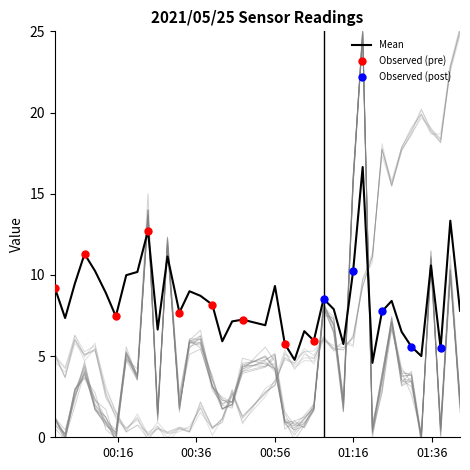

What is the lowest value of the Mean series?

4.6